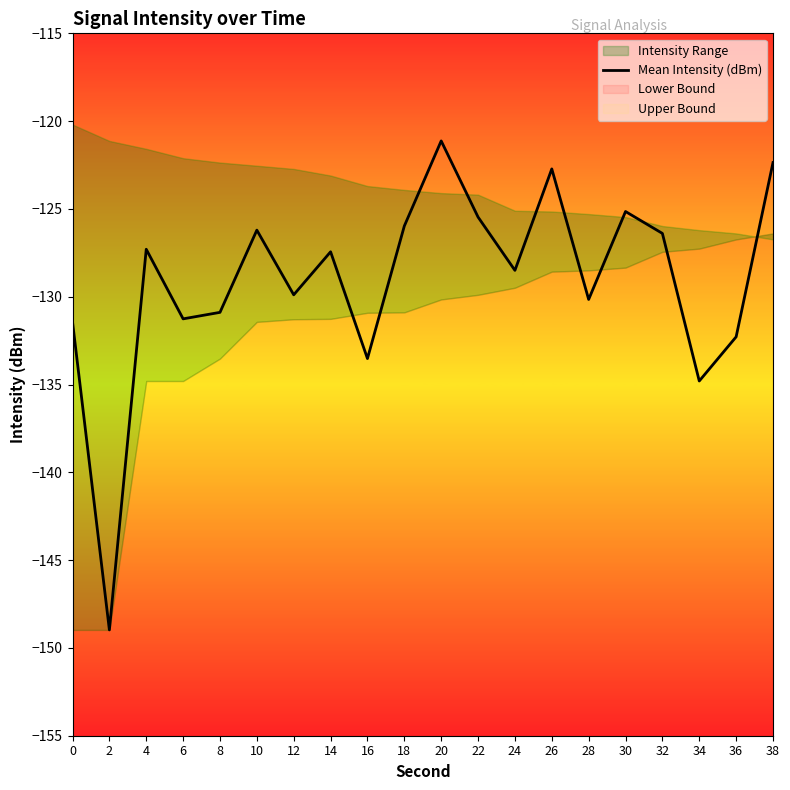

How many values exceed -127?

8